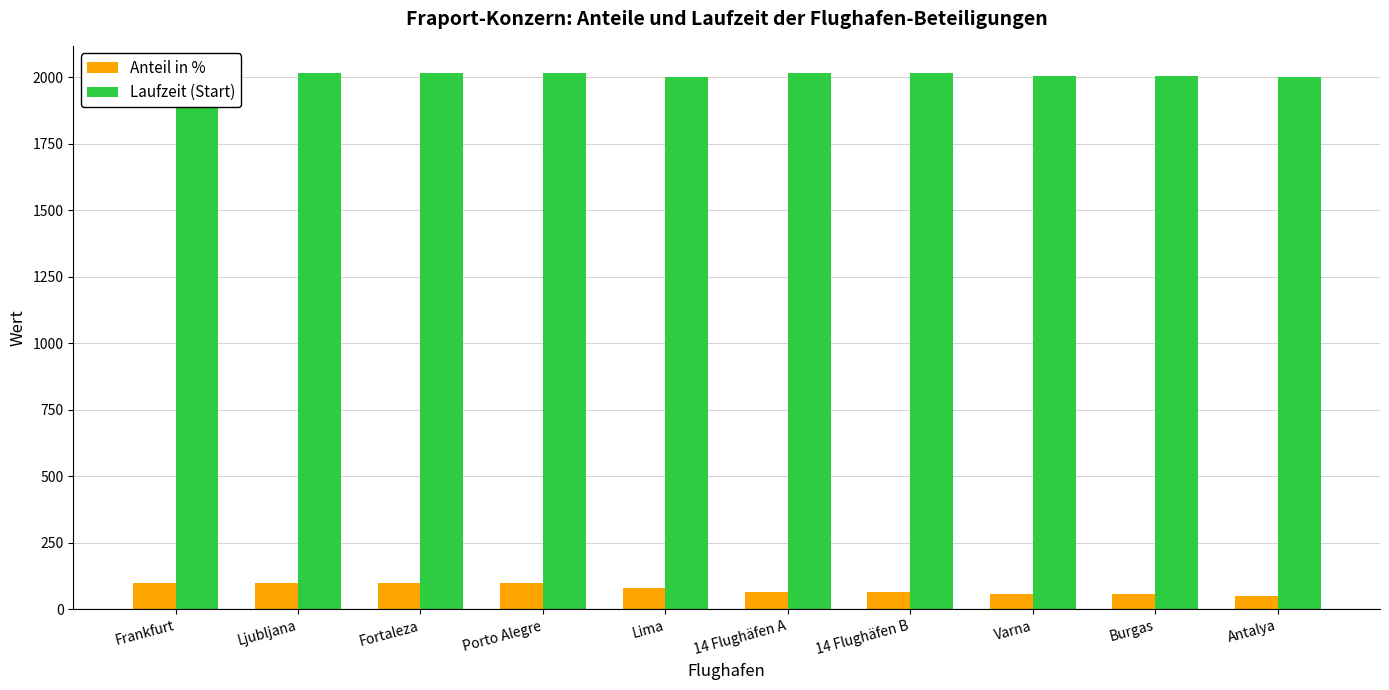

At which category does the chart reach its minimum across all series?

Antalya